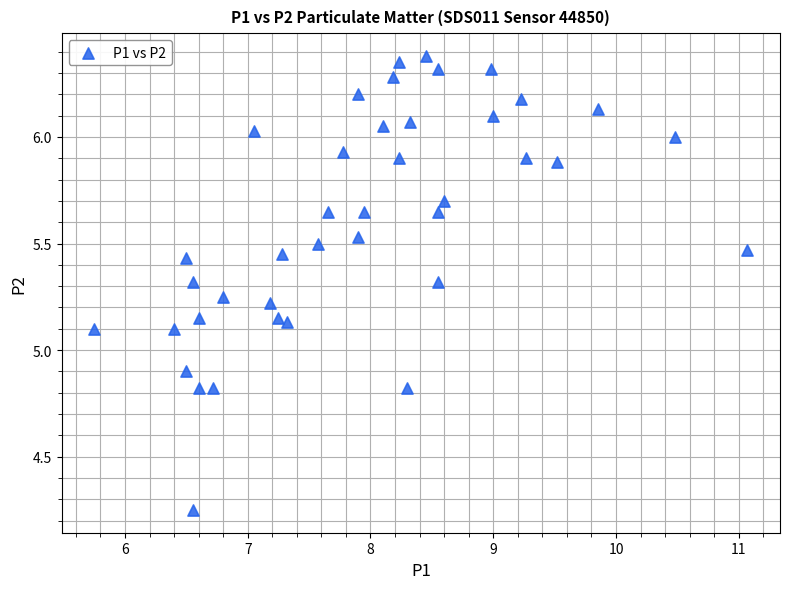

What is the range of Y values (max minus min)?

2.1